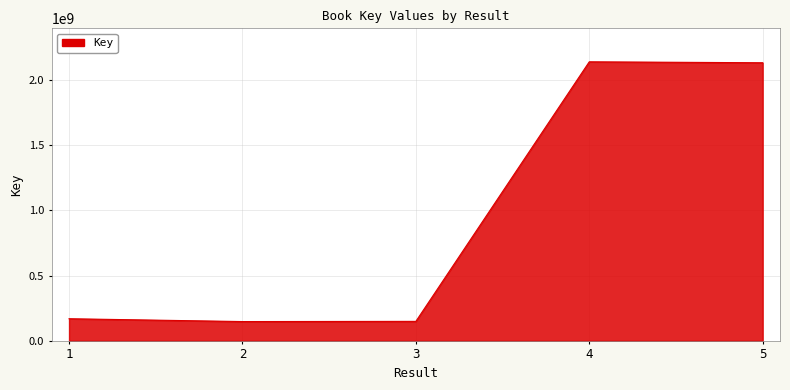

What is the smallest value displayed?

147459550